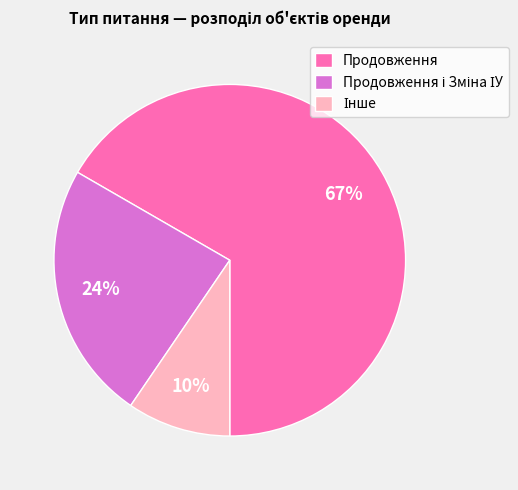

What is the largest slice in the pie chart?

Продовження